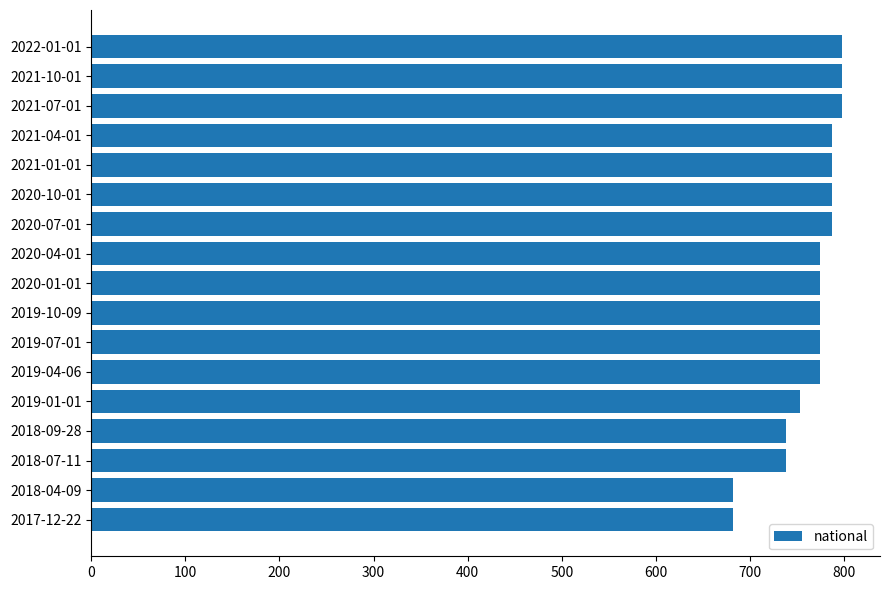

What is the change in value from 2019-01-01 to 2019-07-01?

+21